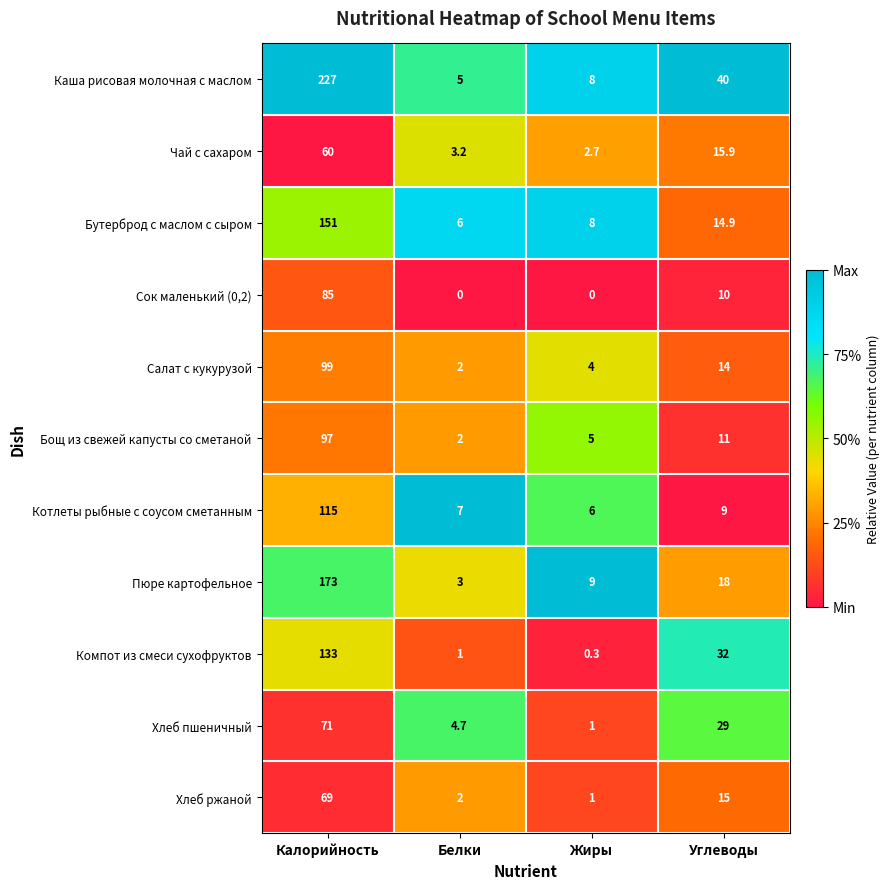

What is the difference between the Компот из смеси сухофруктов values at Жиры and Белки?

0.7